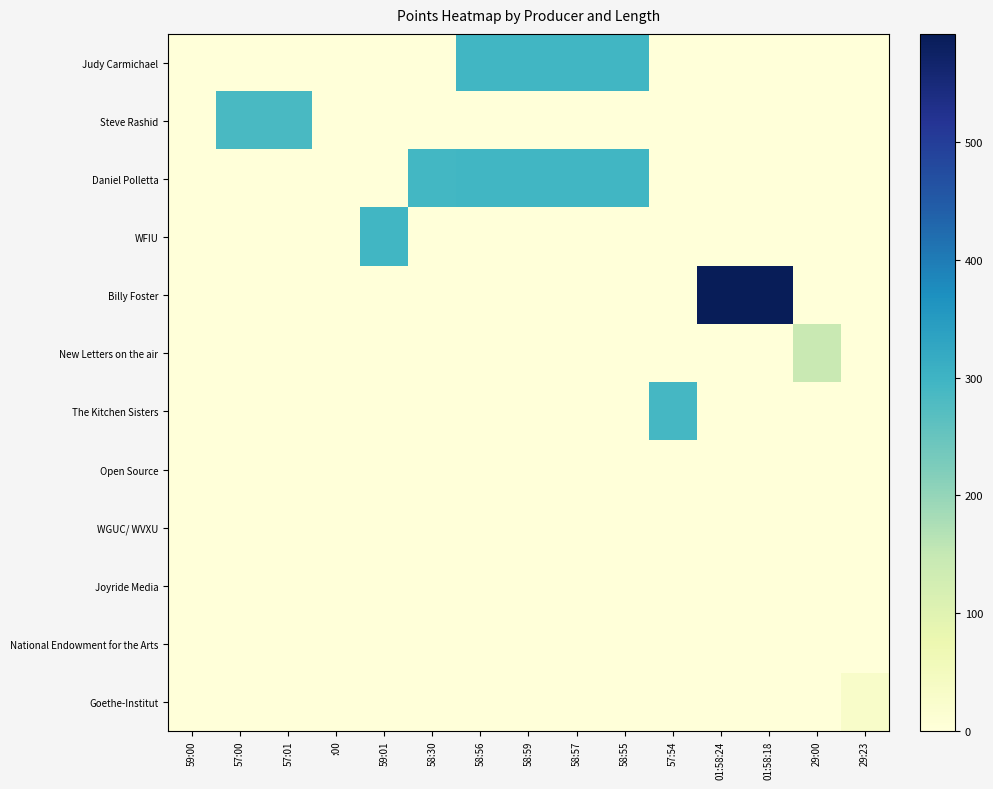

Which series has the largest range (max minus min)?

Billy Foster